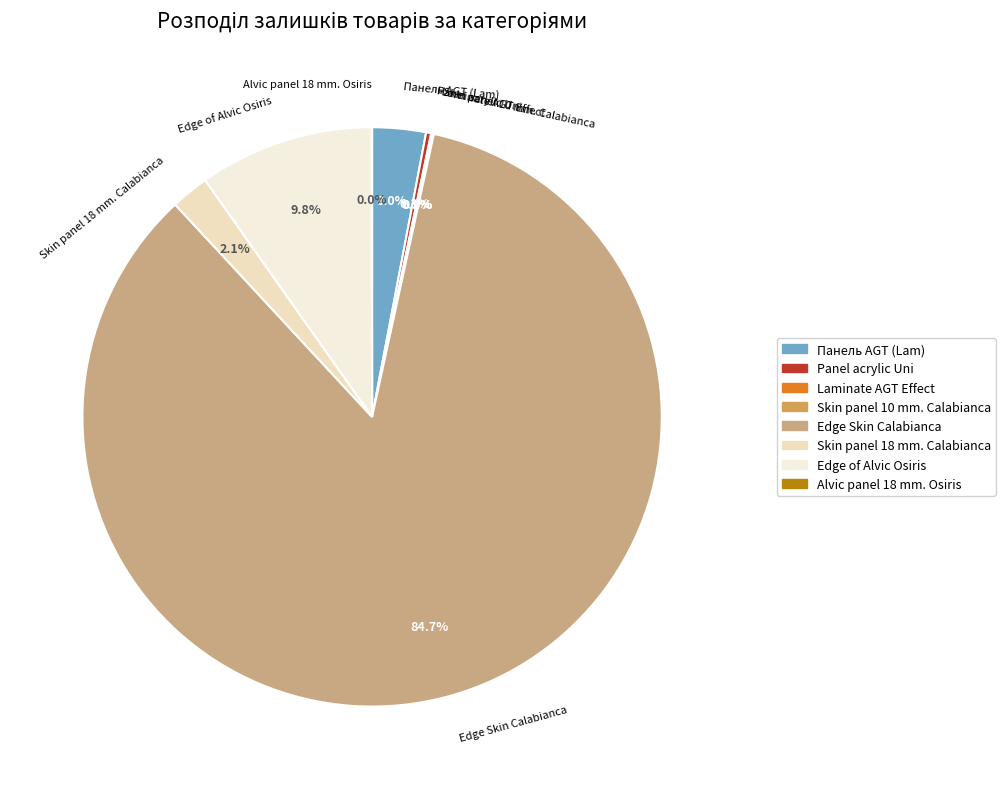

Which category accounts for the majority?

Edge Skin Calabianca